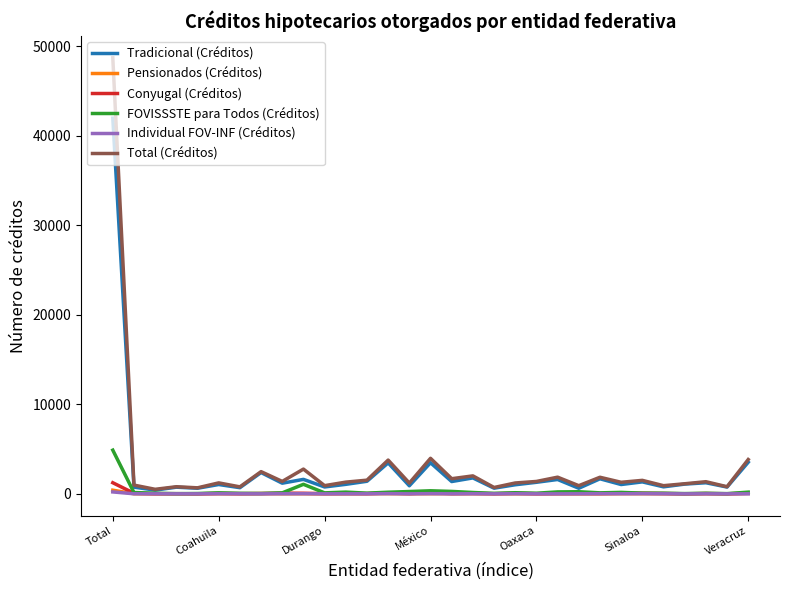

What is the highest value of the Total (Créditos) series?

48728